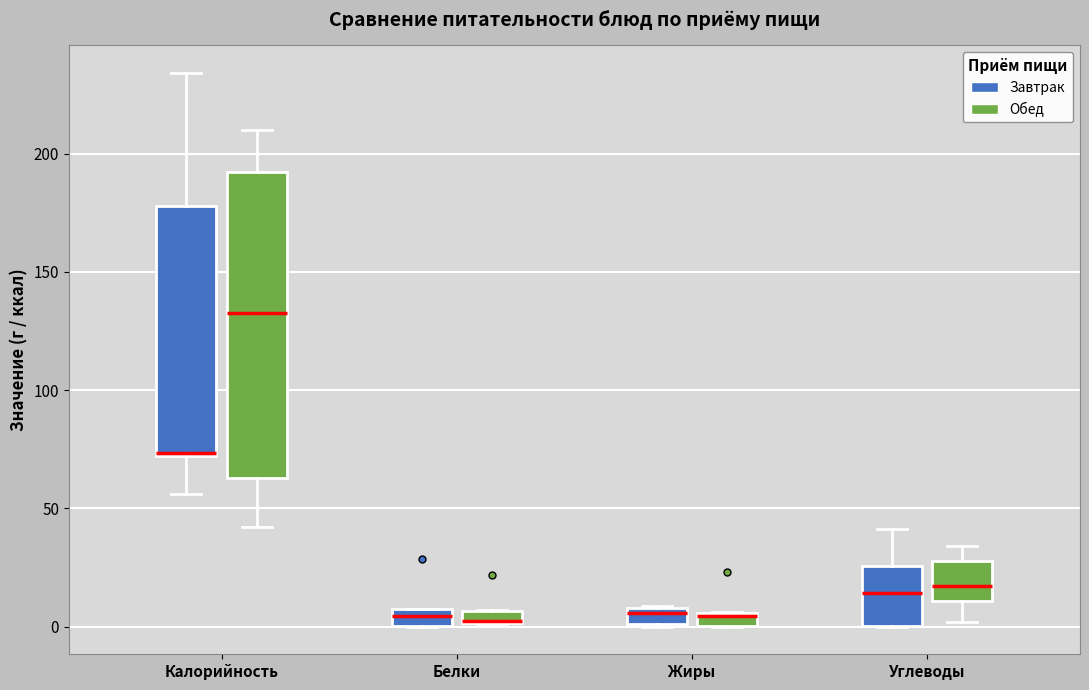

Which box is the tallest, from its lower edge to its upper edge?

Калорийность (Обед)